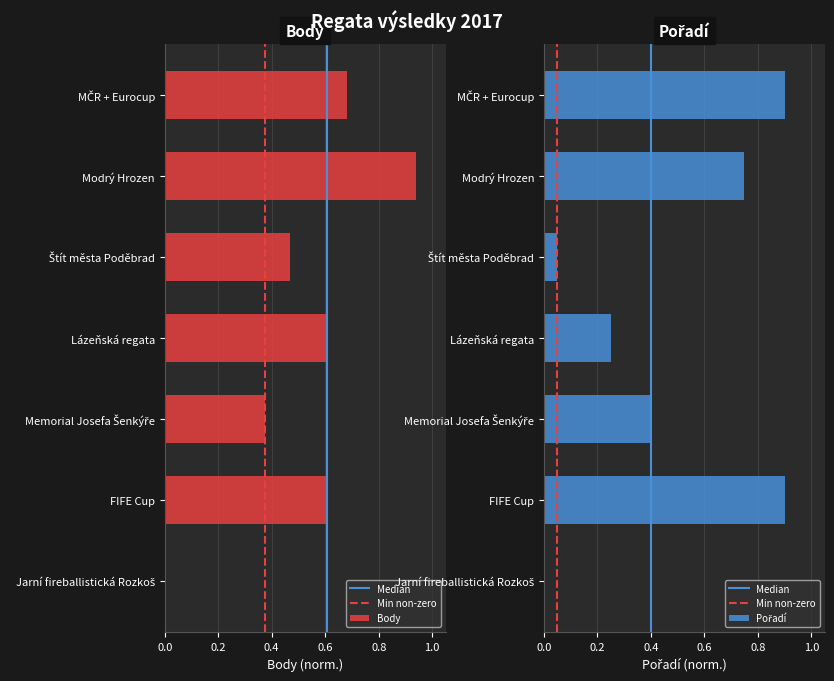

Reading left to right, list all the values displayed in this chart.

Body: 0.0	0.6	0.4	0.6	0.5	0.9	0.7
Pořadí: 0.0	0.9	0.4	0.2	0.1	0.8	0.9